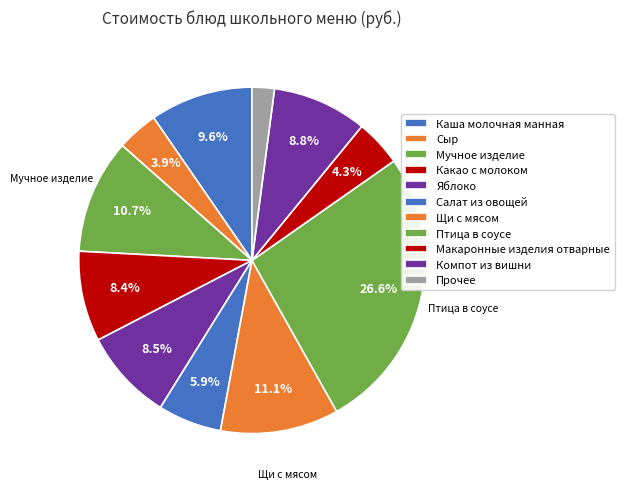

To the nearest percent, what is the difference between the Каша молочная манная and Щи с мясом slice percentages?

1%